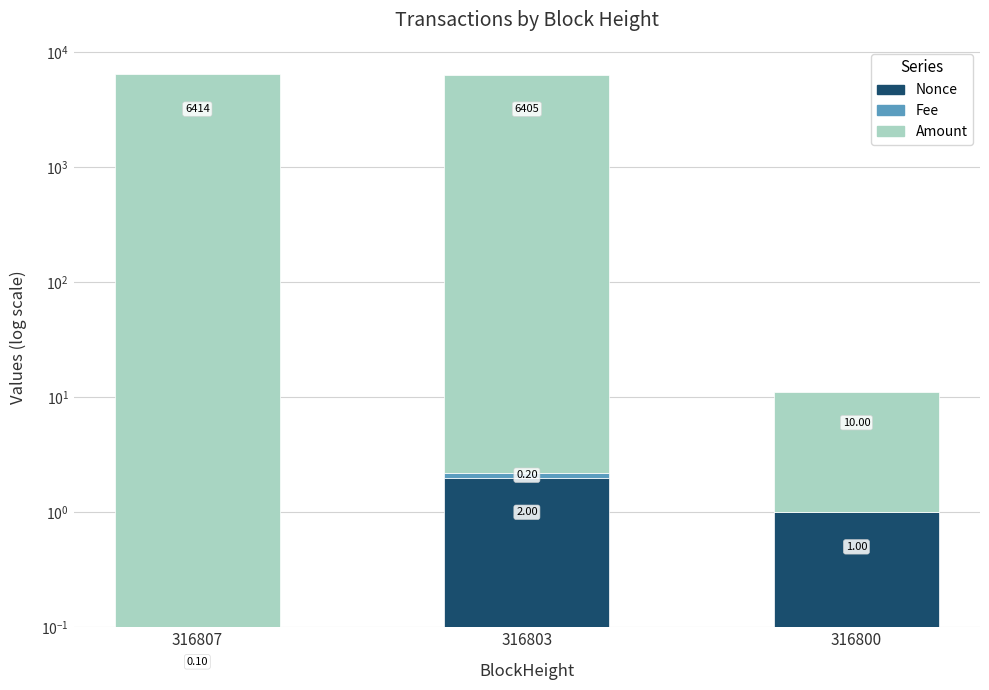

Which series has the largest total across all categories?

Amount